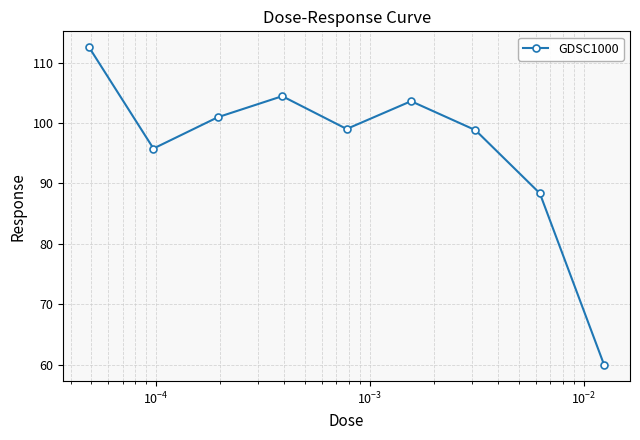

What is the value of the 3rd point from the left?

101.0